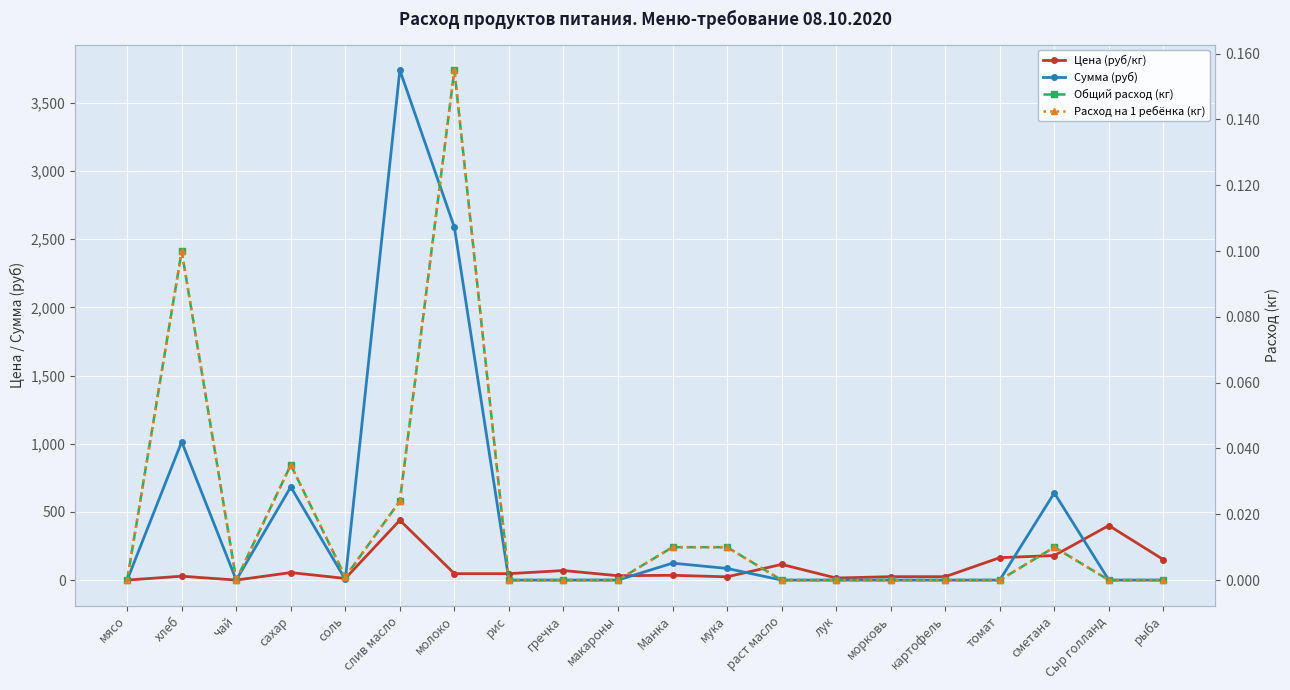

In Общий расход (кг), how many points are lower than both neighbors (excluding endpoints)?

2